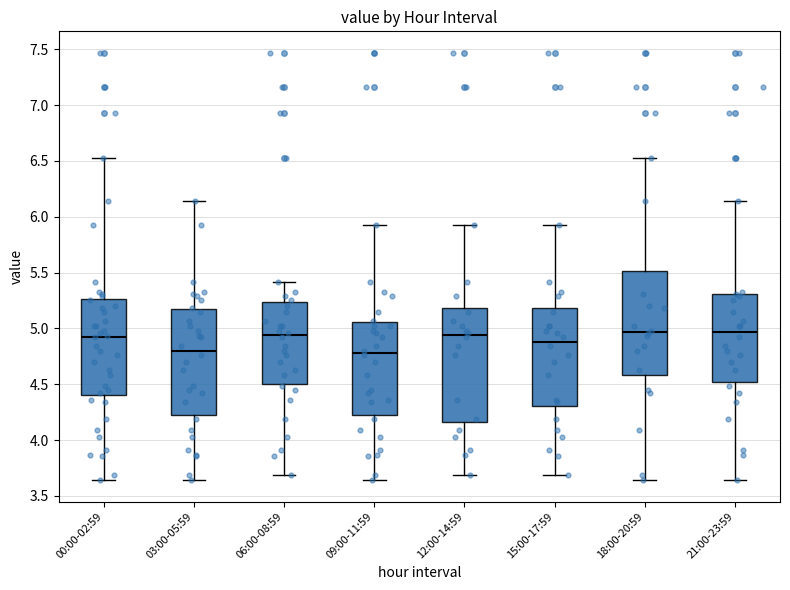

Reading left to right, transcribe this box plot: for each box, give where its median line is, the range the box spans, and where its two whiskers end, as read against the y-axis. The values are not printed on the chart, so give them approximately, as read against the axis.

00:00-02:59: median 4.95, box 4.40 to 5.25, whiskers 3.65 to 6.55
03:00-05:59: median 4.80, box 4.25 to 5.15, whiskers 3.65 to 6.15
06:00-08:59: median 4.95, box 4.50 to 5.25, whiskers 3.70 to 5.40
09:00-11:59: median 4.80, box 4.25 to 5.05, whiskers 3.65 to 5.95
12:00-14:59: median 4.95, box 4.15 to 5.20, whiskers 3.70 to 5.95
15:00-17:59: median 4.90, box 4.30 to 5.20, whiskers 3.70 to 5.95
18:00-20:59: median 4.95, box 4.60 to 5.50, whiskers 3.65 to 6.55
21:00-23:59: median 4.95, box 4.50 to 5.30, whiskers 3.65 to 6.15